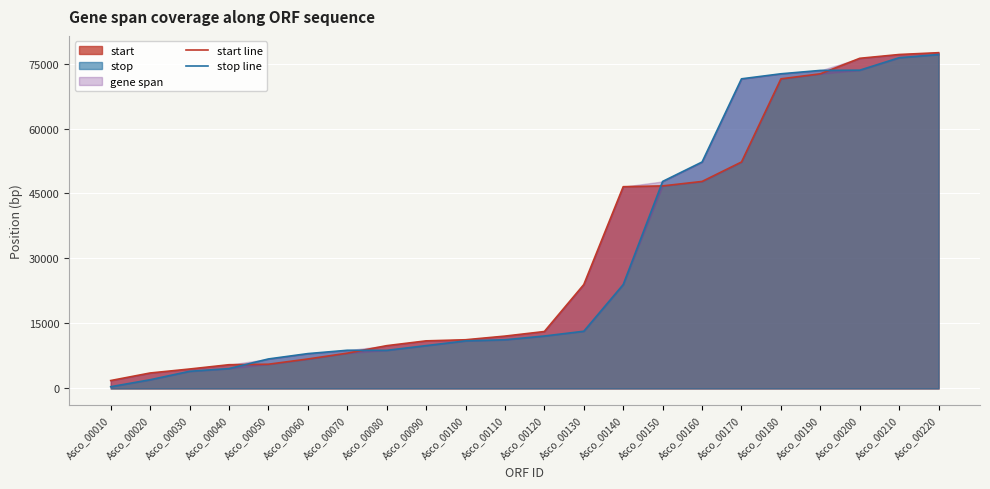

Between Asco_00010 and Asco_00080, which series saw the biggest shift?

stop line